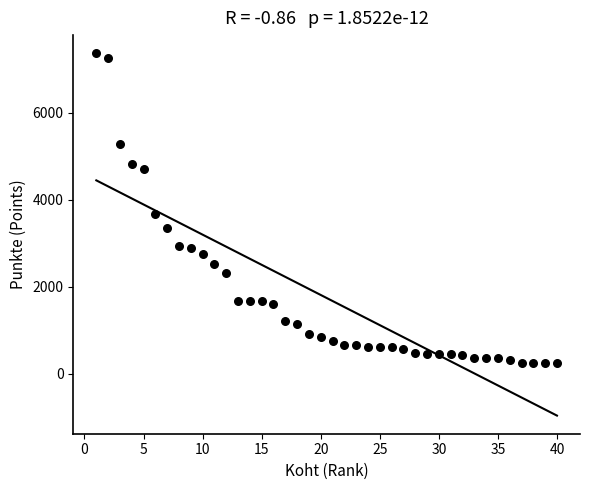

What Y value in the scatter plot is closest to 3805?

3665